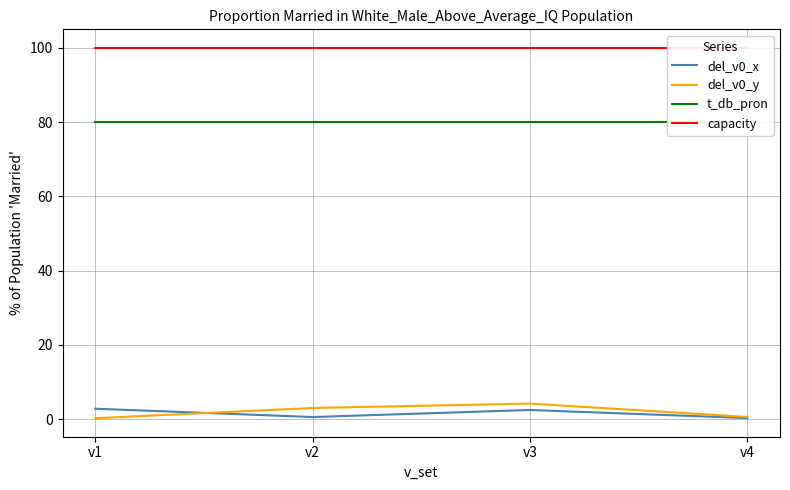

What is the sum of all del_v0_x values?

6.2